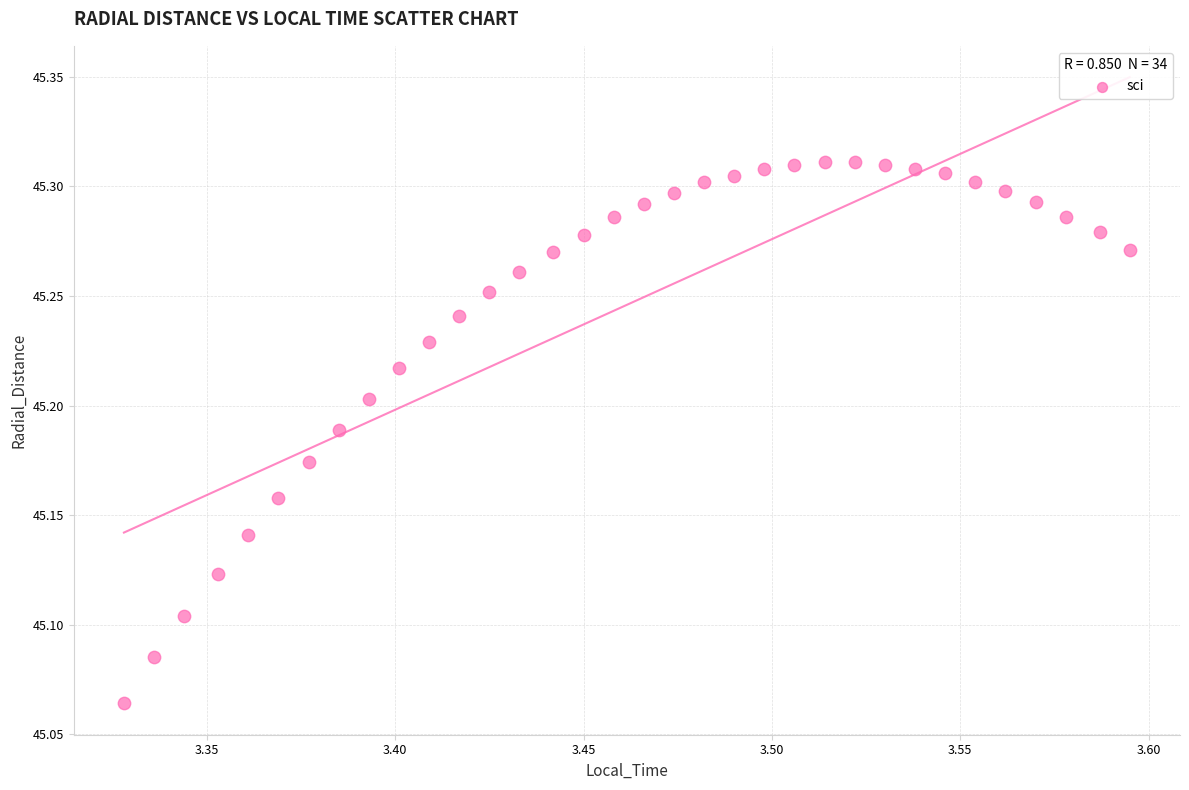

What is the range of X values (max minus min)?

0.3